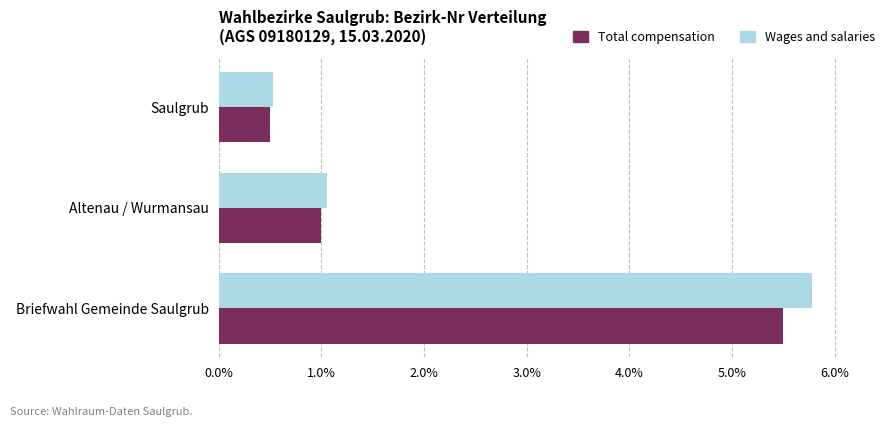

What is the sum of the Total compensation values at Altenau / Wurmansau and Briefwahl Gemeinde Saulgrub?

6.5